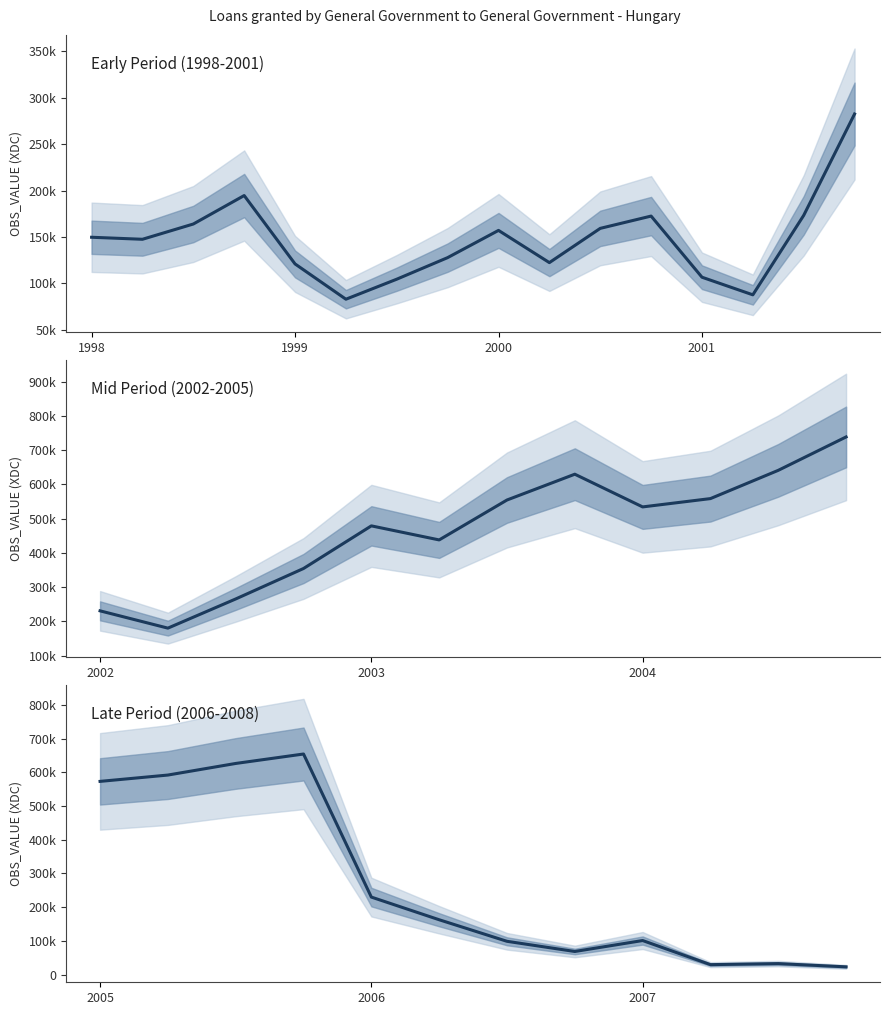

What is the smallest value displayed?

23008